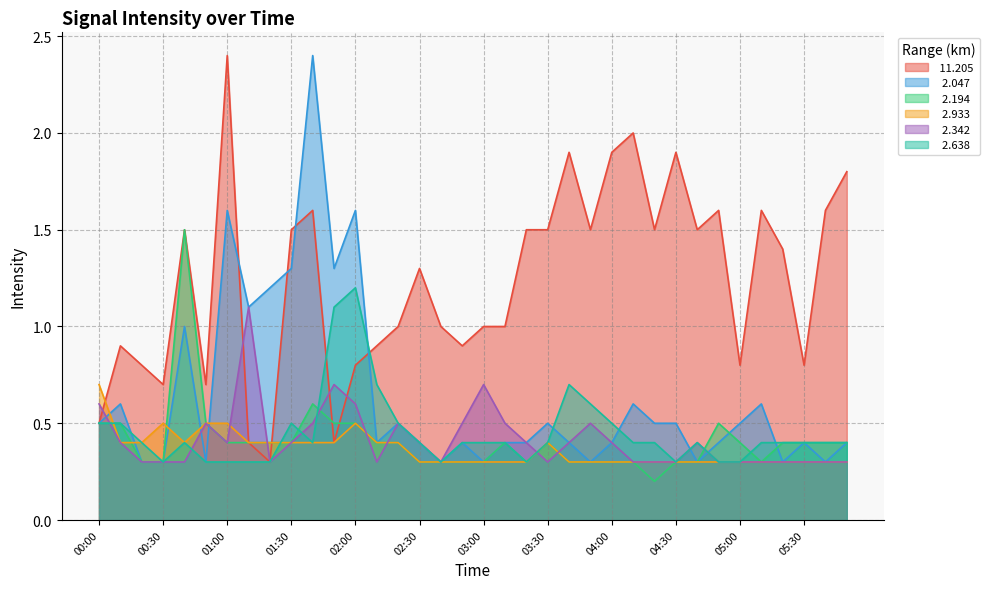

The value of   2.047 at 05:30 is 0.6. True or false?

False